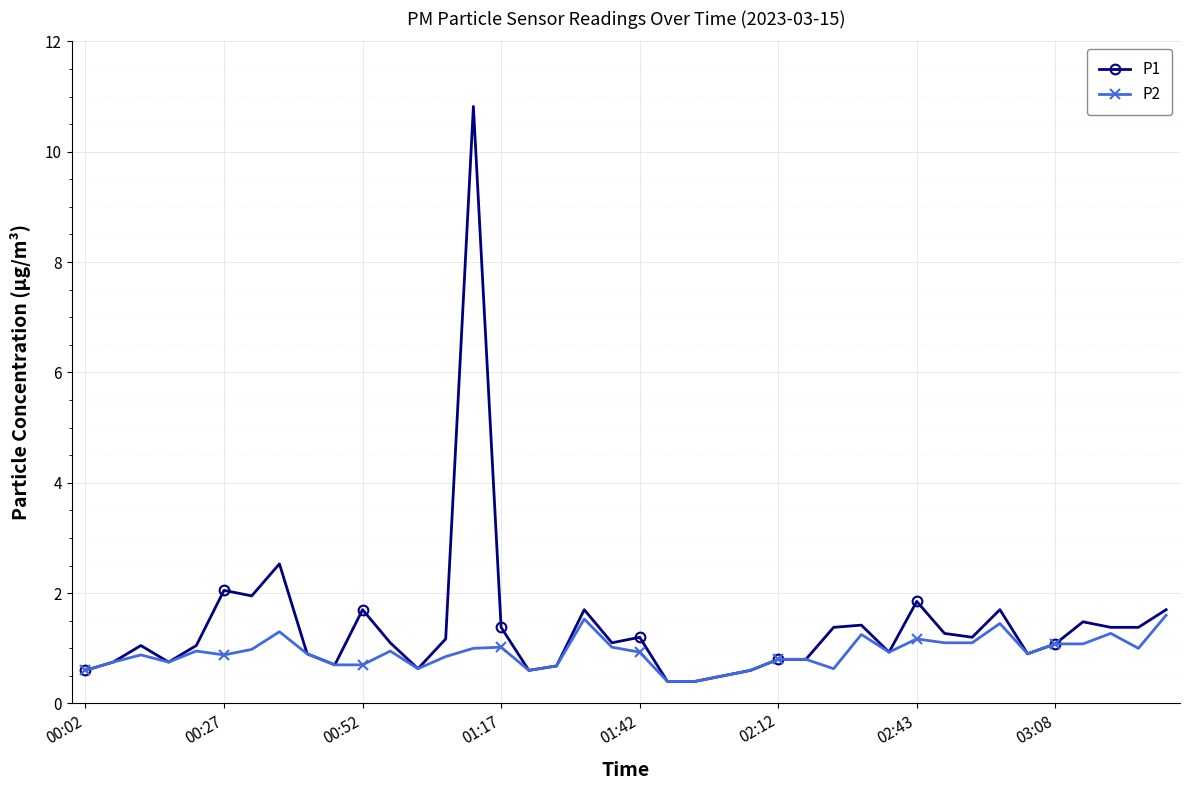

True or false: P1 has more than 1 points higher than both neighbors.

True